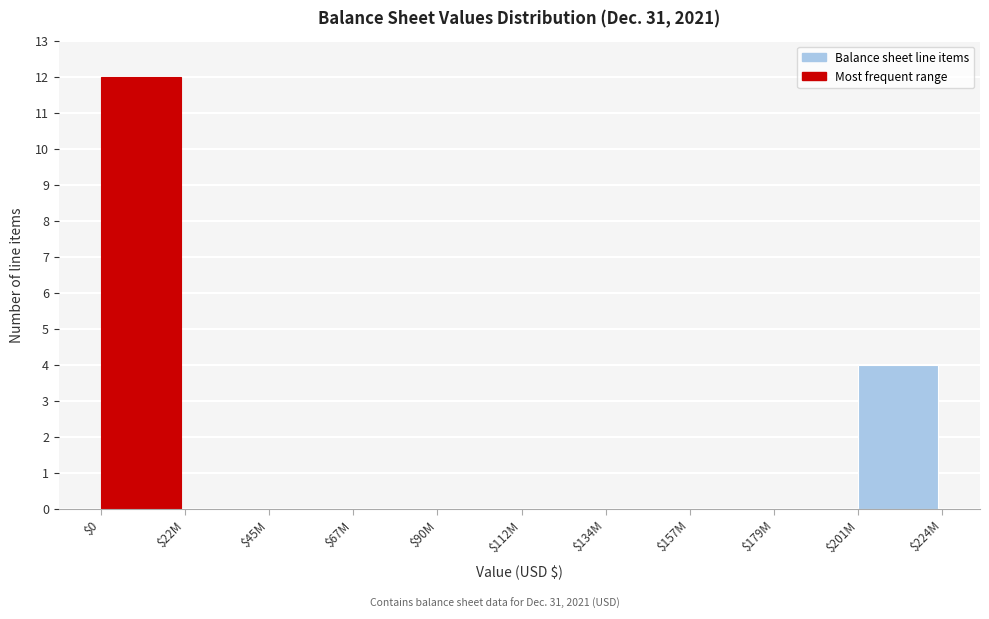

True or false: the data shows -7 at $90M.

False